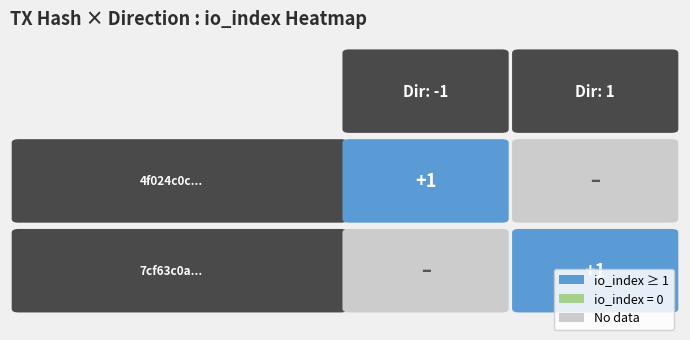

List the series in order of their peak value, highest first.

4f024c0c..., 7cf63c0a...